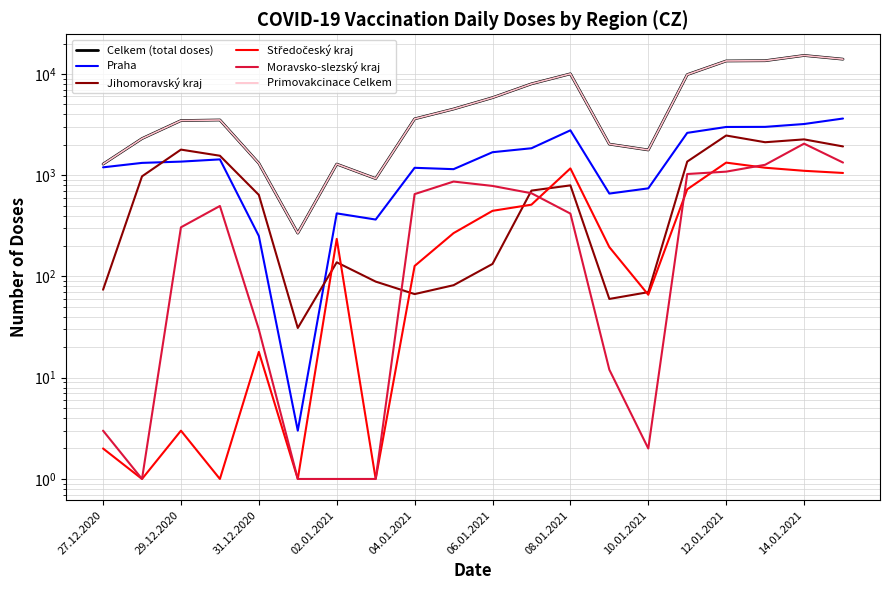

How many lines are shown in the chart?

6